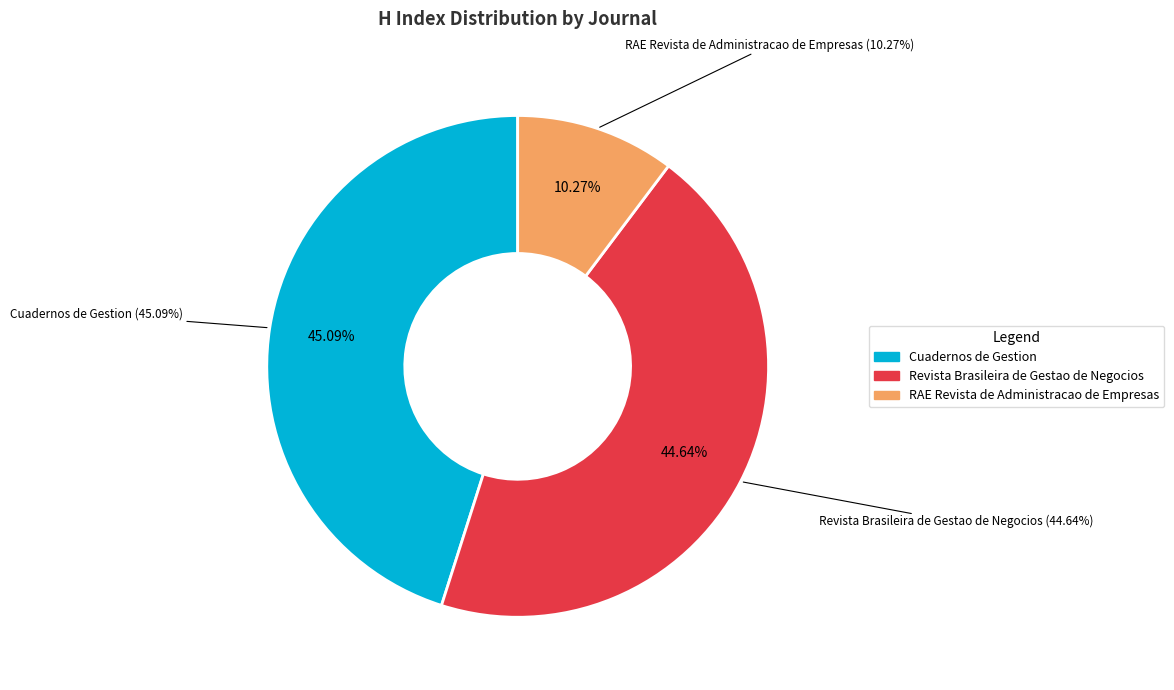

To the nearest percent, what portion does RAE Revista de Administracao de Empresas represent?

10%